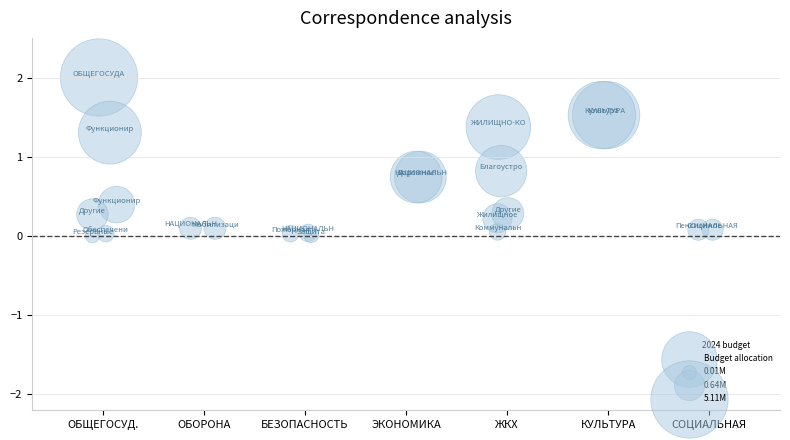

What Y value in the scatter plot is closest to 1?

0.8